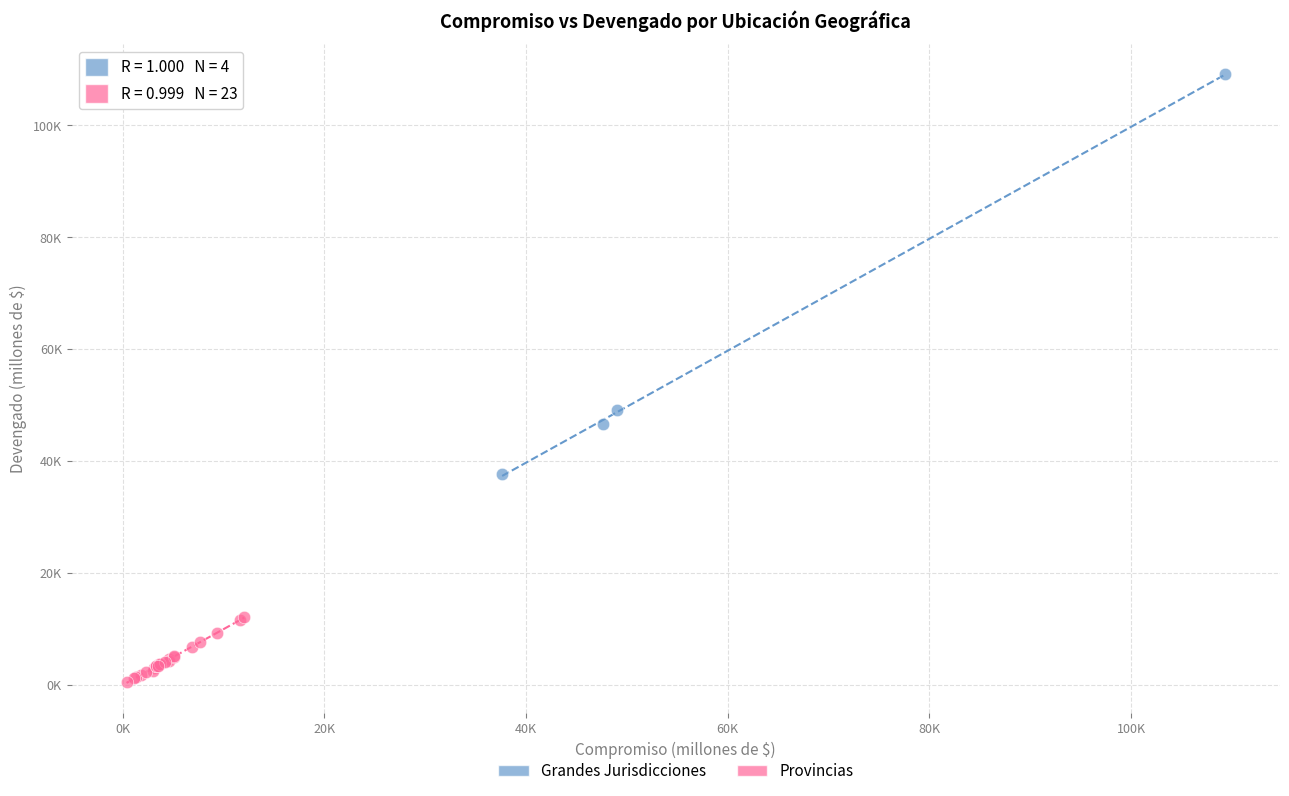

Which series has the largest Y range (max minus min)?

Grandes Jurisdicciones